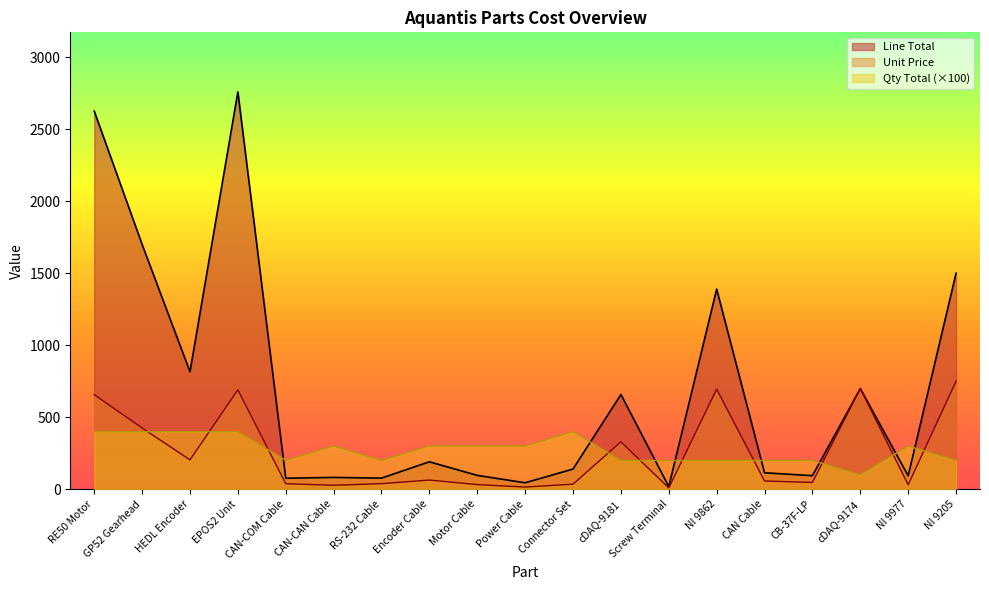

Is the value of Line Total at EPOS2 Unit greater than the value of Qty Total at cDAQ-9181?

Yes